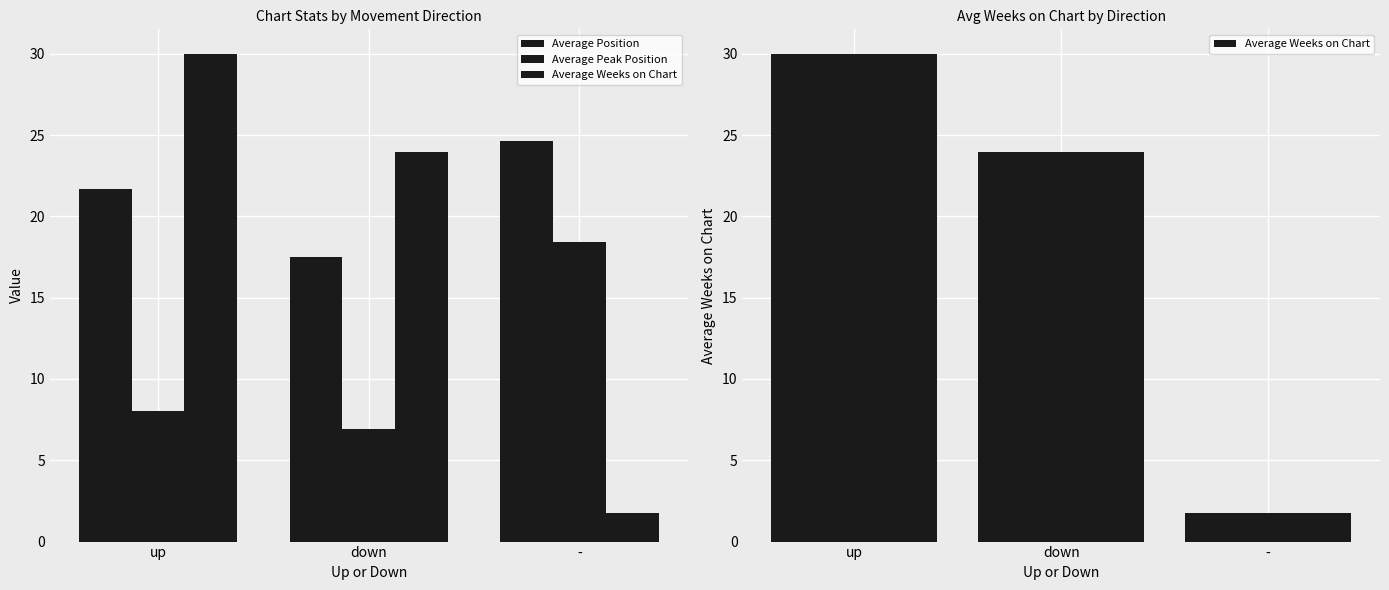

Which has a higher value, down or -?

-